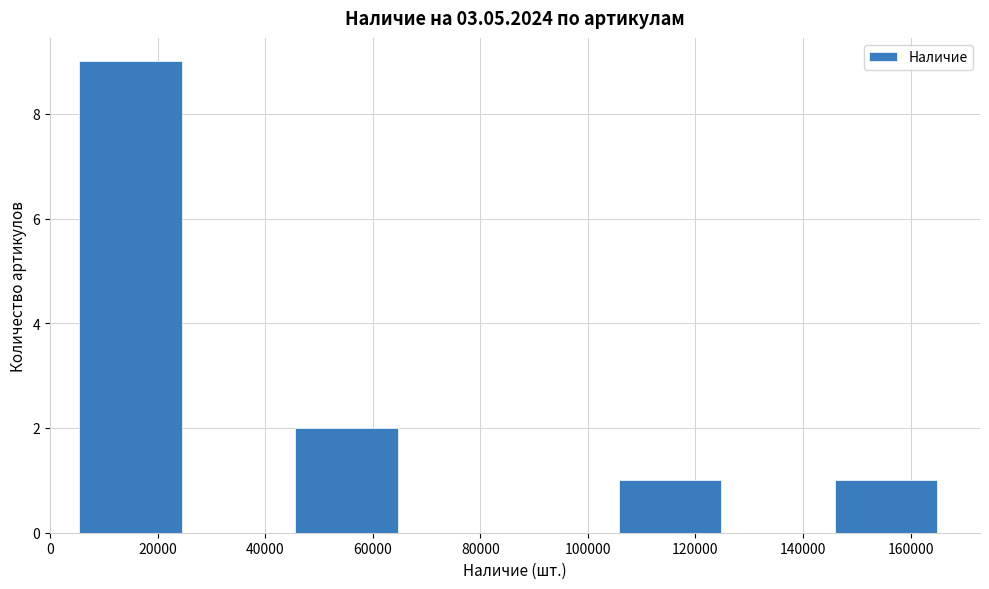

Reading left to right, transcribe this chart: for each bar, give the range it covers on the x-axis and its height. Neither the bar edges nor the heights are printed on the chart, so give them approximately, as read against the axes.

4000 to 26000: 9
26000 to 46000: 0
46000 to 66000: 2
66000 to 86000: 0
86000 to 106000: 0
106000 to 126000: 1
126000 to 146000: 0
146000 to 166000: 1